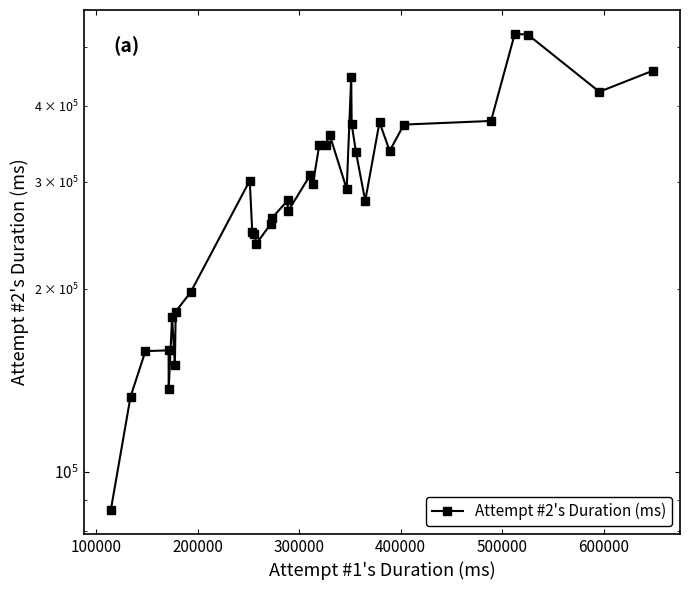

Reading left to right, extract all data points from this chart.

86483	132844	157966	158393	136832	179519	149749	183505	197461	301307	247846	246383	237220	255758	261663	279501	268147	307883	297106	345336	345454	358864	291833	446581	373325	335245	279172	375941	337284	372649	377812	525614	523983	421972	457051